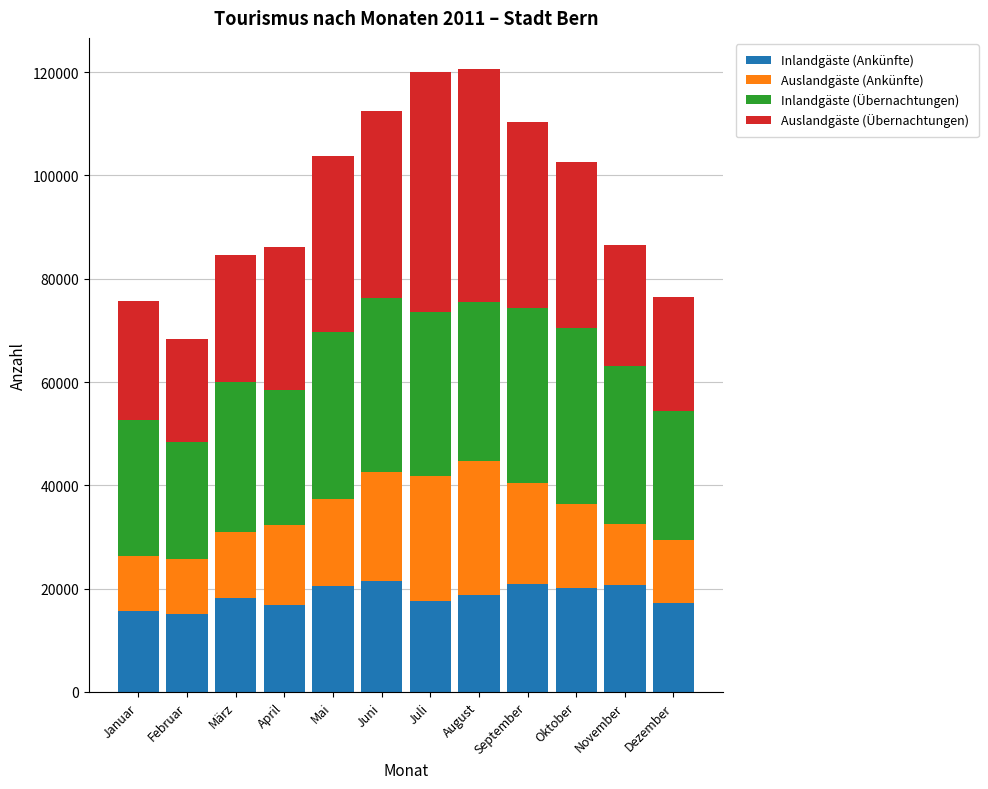

What is the highest value of the Inlandgäste (Ankünfte) series?

21432